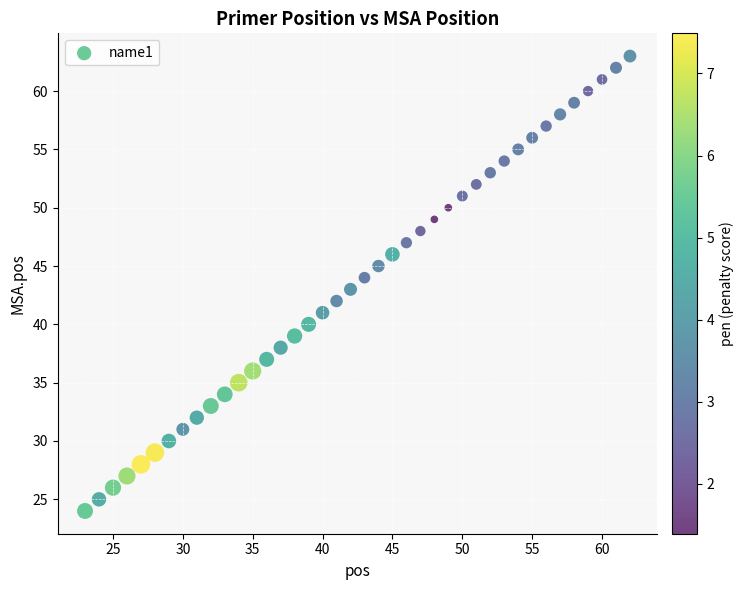

What is the range of Y values (max minus min)?

39